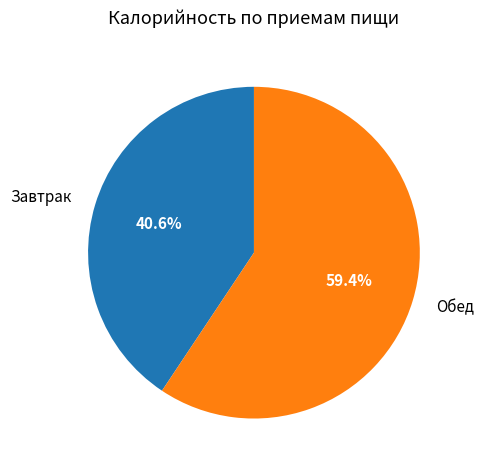

Which slice is the largest?

Обед